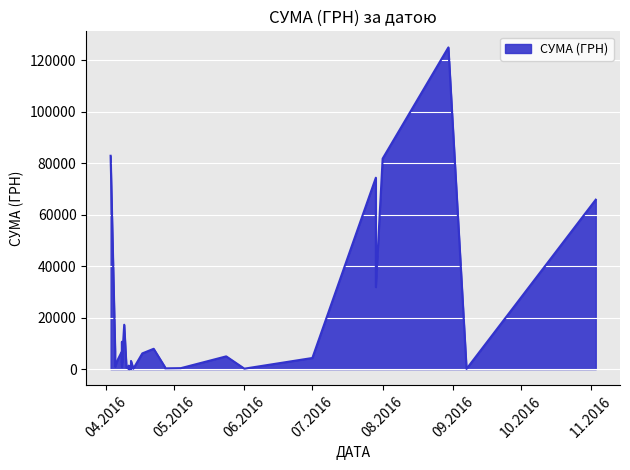

Between 30.08.2016 and 27.04.2016, which is larger?

30.08.2016